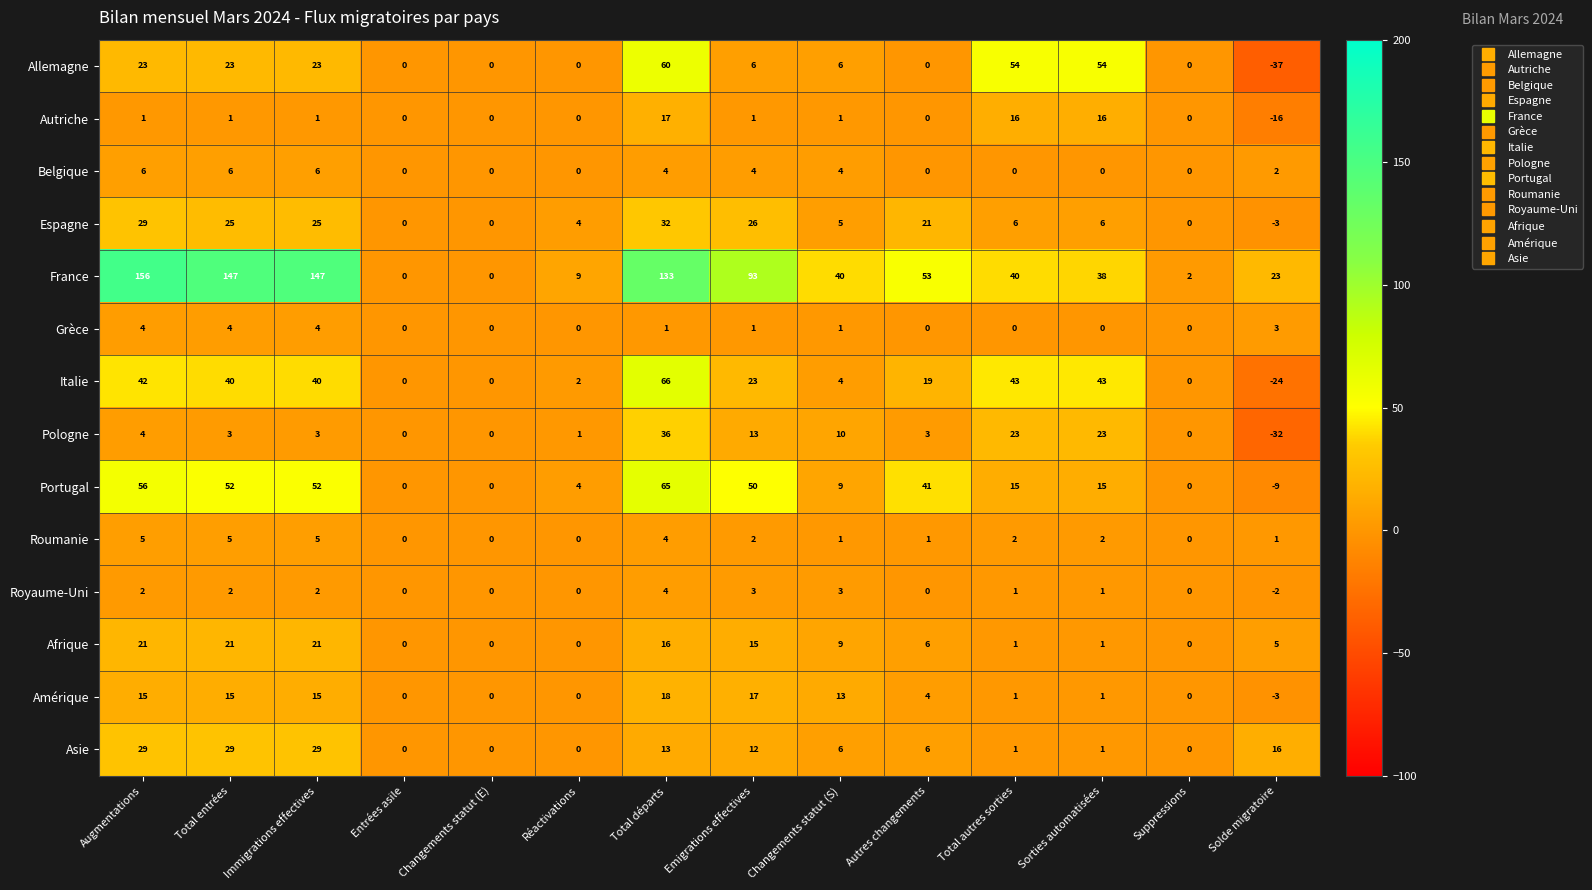

What value does the Grèce series have at Immigrations effectives?

4